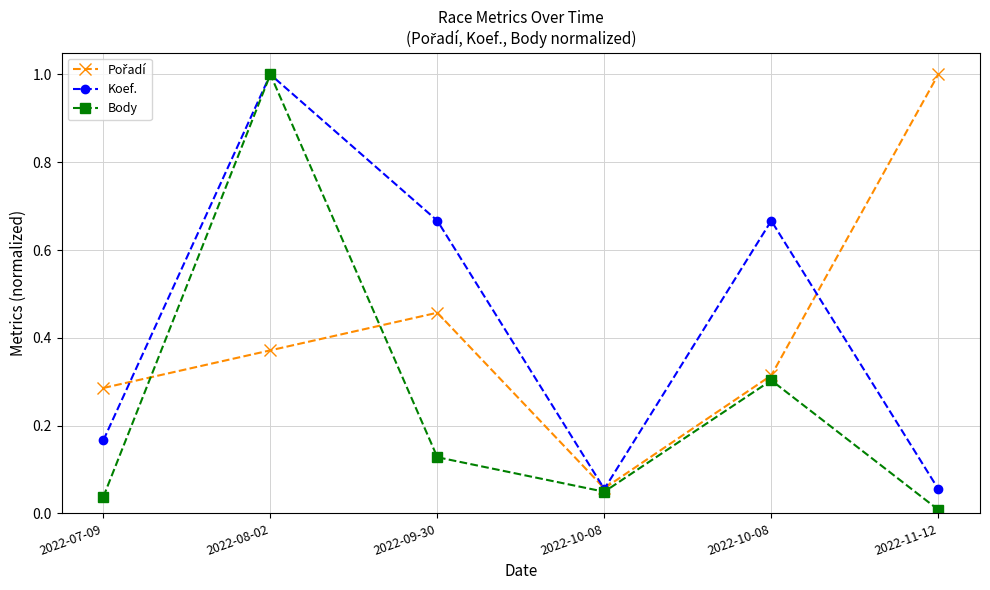

Reading right to left, extract all data points from this chart.

Pořadí: 2022-11-12=1.0	2022-10-08=0.3	2022-10-08=0.1	2022-09-30=0.5	2022-08-02=0.4	2022-07-09=0.3
Koef.: 2022-11-12=0.1	2022-10-08=0.7	2022-10-08=0.1	2022-09-30=0.7	2022-08-02=1.0	2022-07-09=0.2
Body: 2022-11-12=0.0	2022-10-08=0.3	2022-10-08=0.0	2022-09-30=0.1	2022-08-02=1.0	2022-07-09=0.0